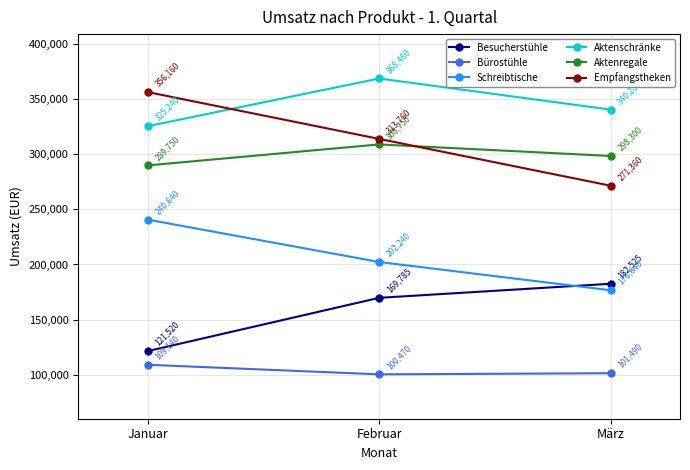

Reading right to left, what are all the values shown in this chart?

Besucherstühle: 182525	169785	121520
Bürostühle: 101490	100470	109140
Schreibtische: 176640	202240	240640
Aktenschränke: 340280	368480	325240
Aktenregale: 298300	308750	289750
Empfangstheken: 271360	313760	356160